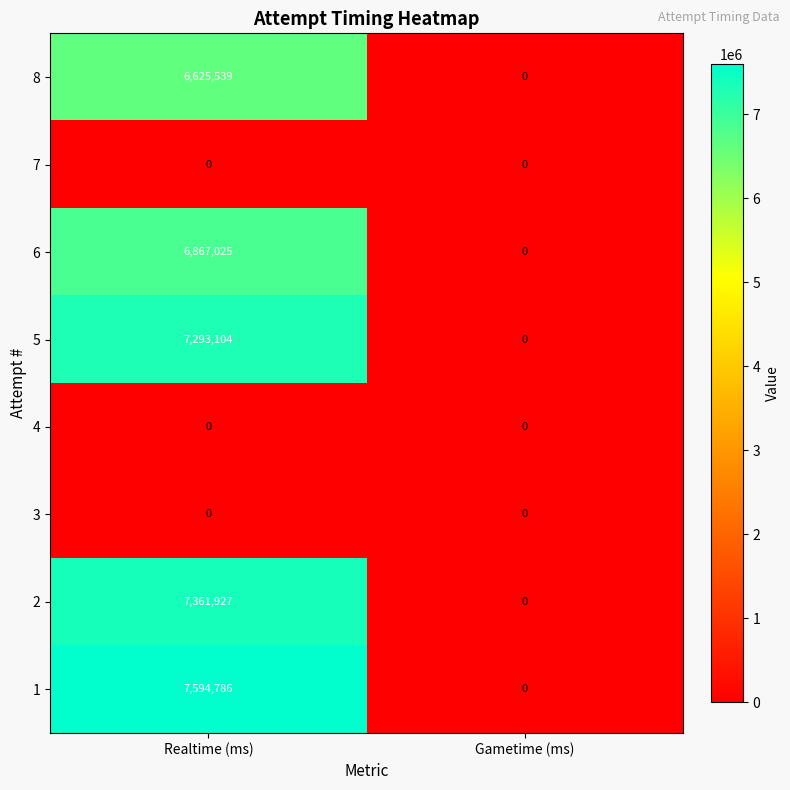

The 1 series shows 0 at Gametime (ms). True or false?

True